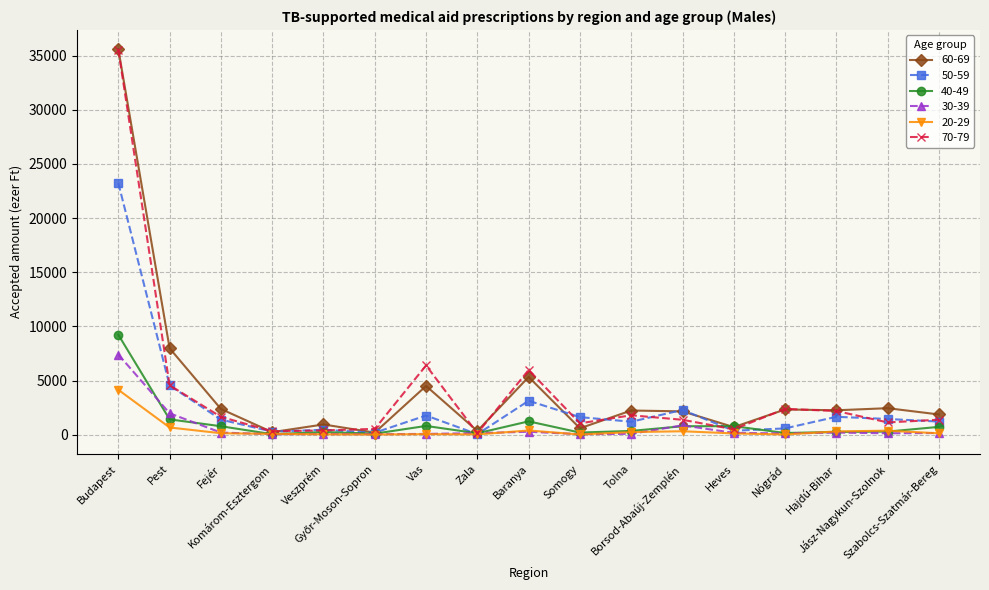

What is the maximum value for 30-39?

7399.0